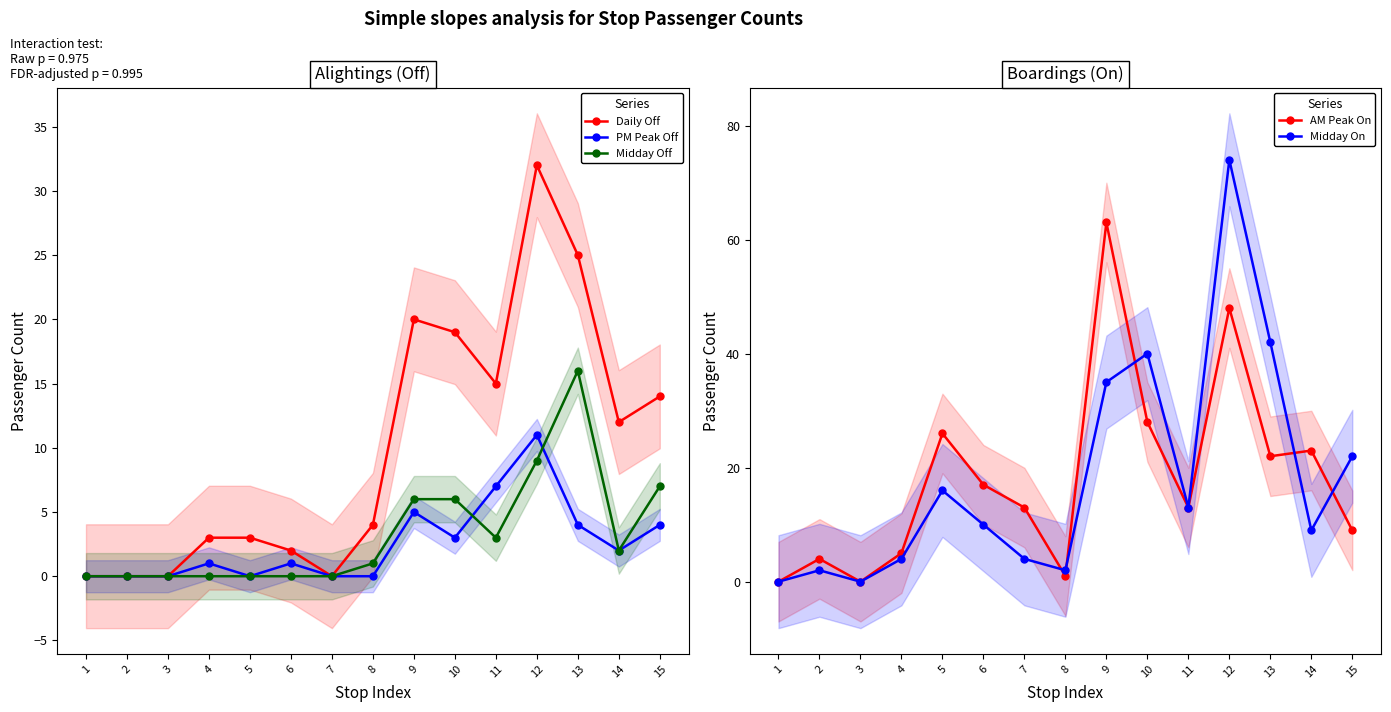

How many interior local peaks does the Daily Off series have?

2